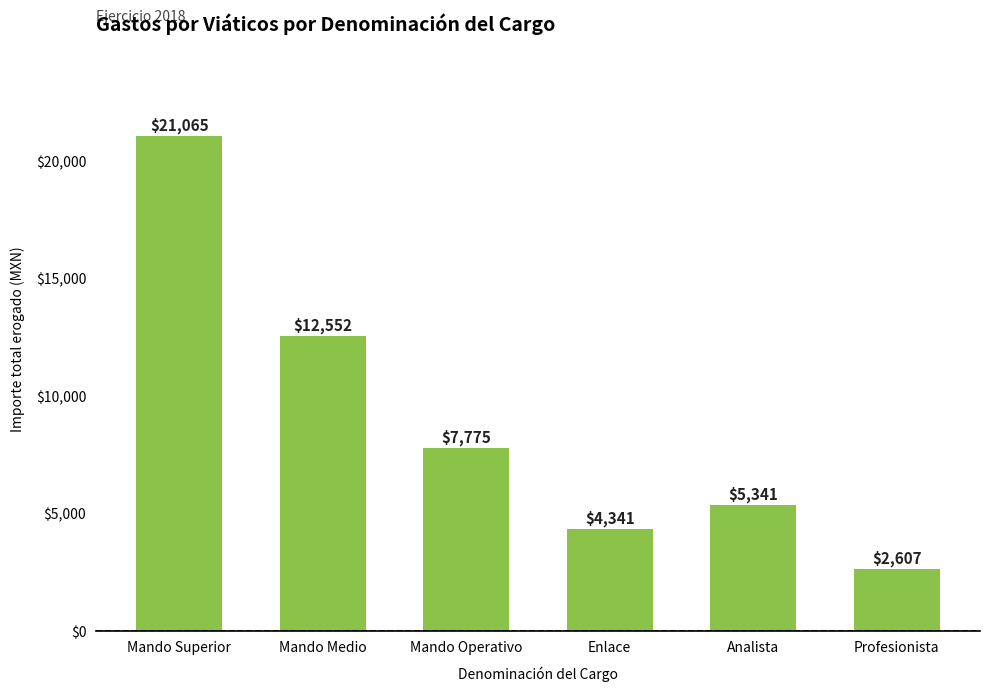

What position from the right is Profesionista?

1